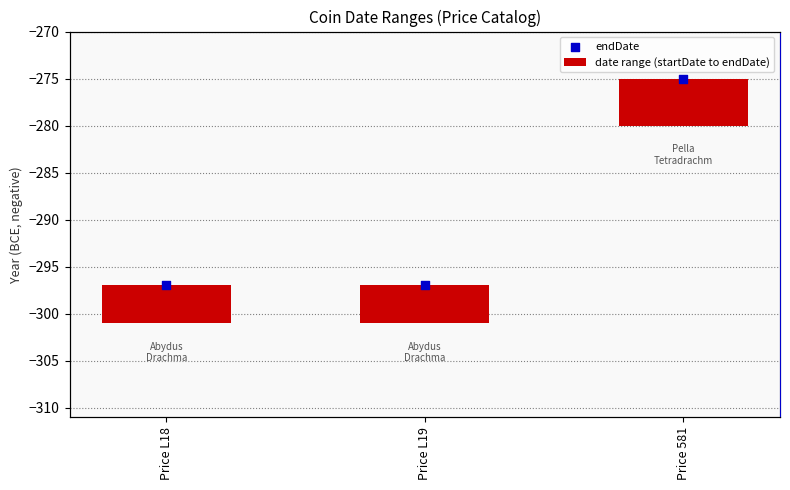

Which series contains the lowest Y value?

endDate